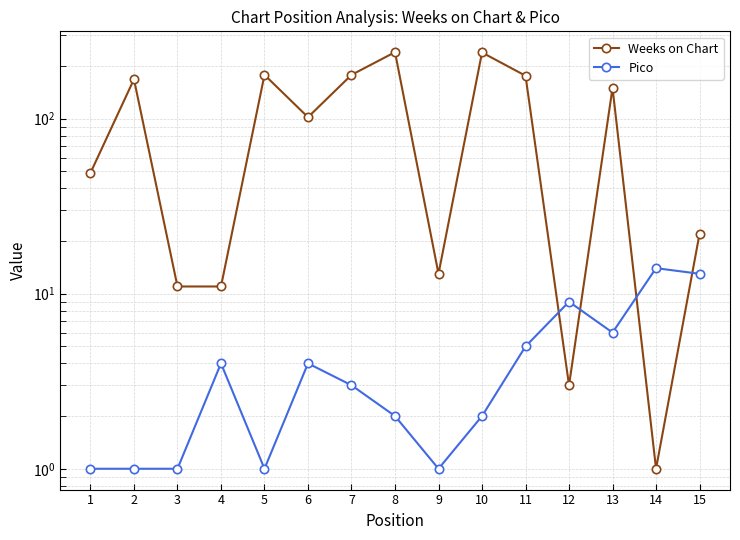

Rank the series at 6 from lowest to highest value.

Pico, Weeks on Chart